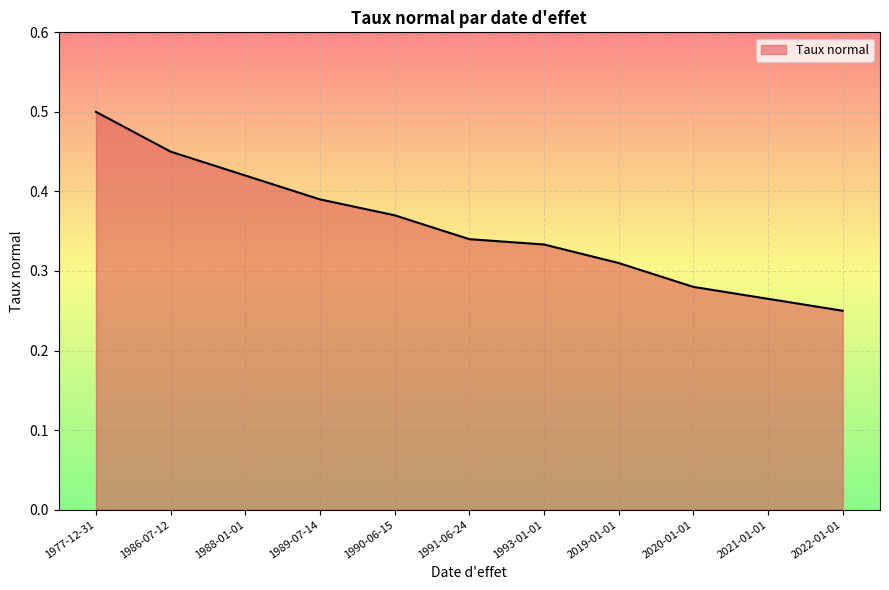

Which label corresponds to the smallest value in the chart?

2022-01-01